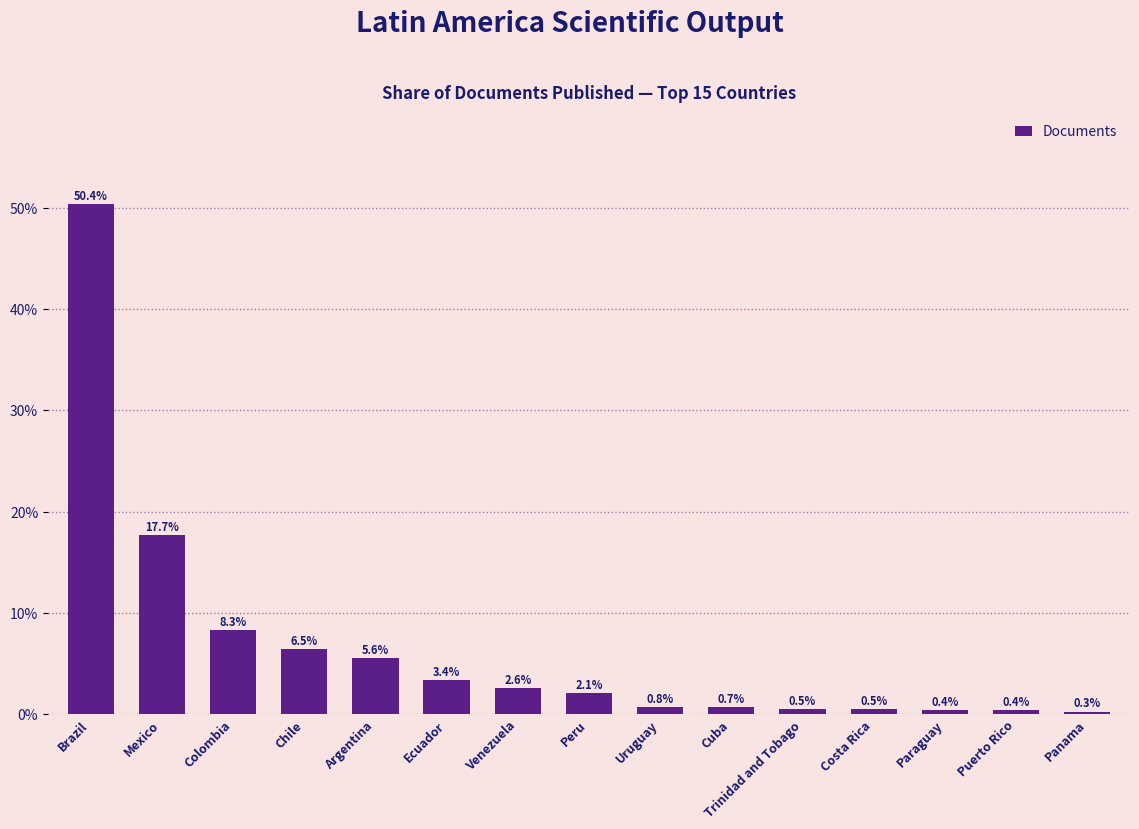

At which category does the chart reach its minimum across all series?

Panama